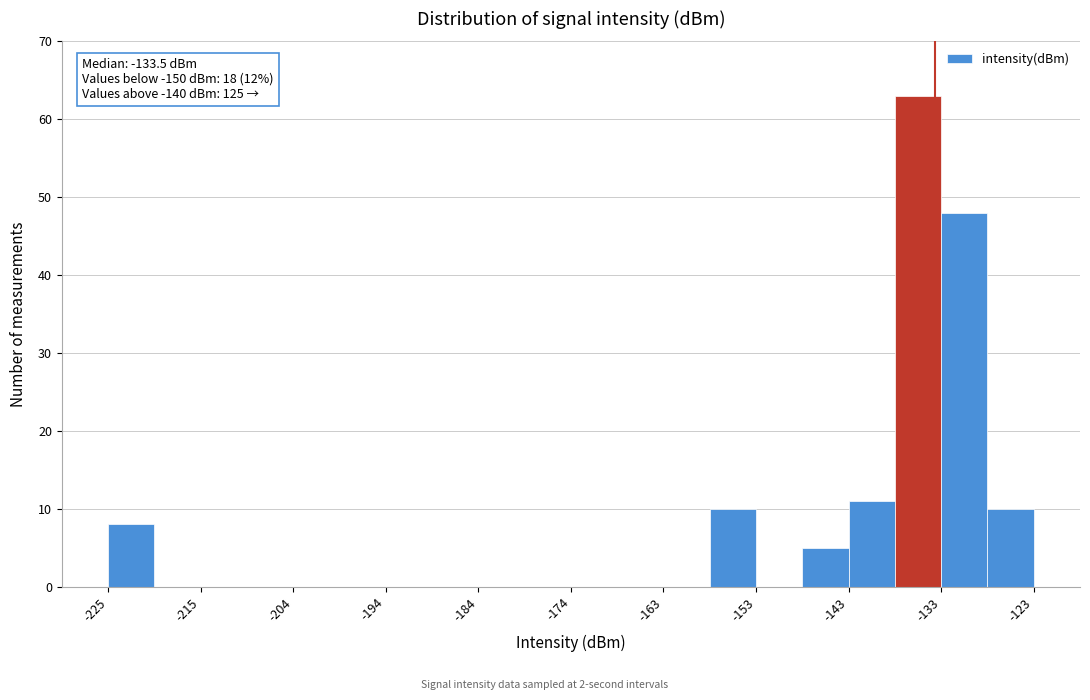

Around what value on the x-axis is the tallest bar? Give the approximate position of its centre, as read against the axis.

-136